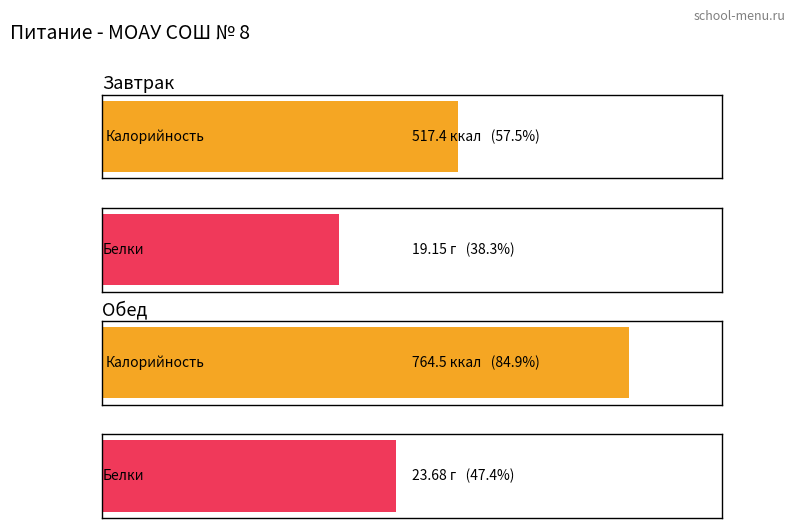

Which series changed the most between Завтрак and Обед?

Калорийность